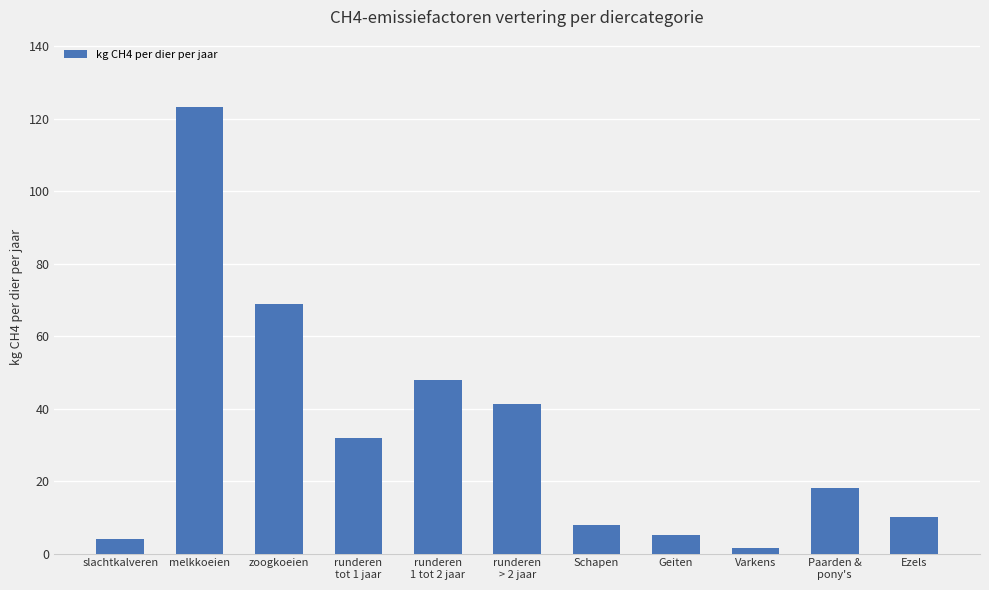

What is the label of the 11th bar from the right?

slachtkalveren